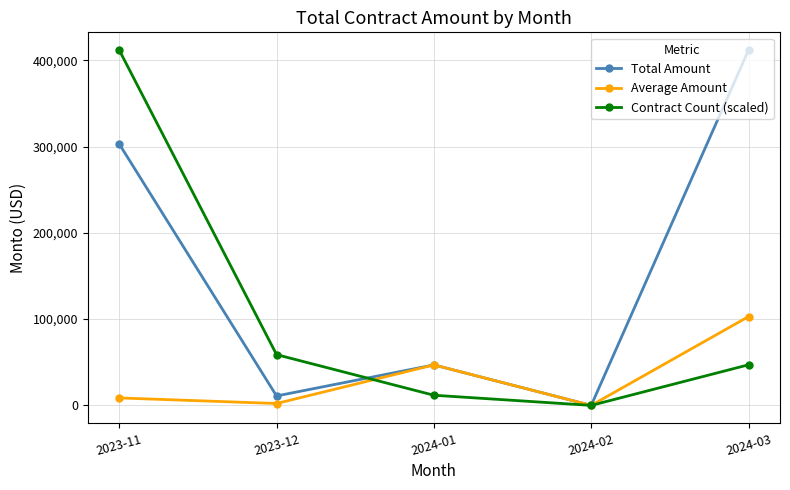

What is the average value of the Total Amount series?

154565.9